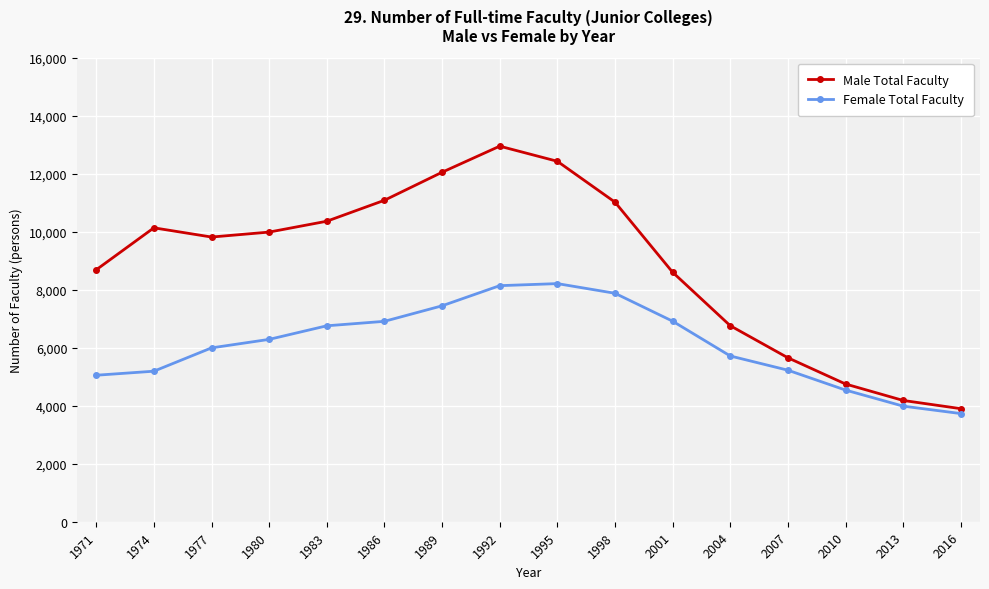

True or false: Female Total Faculty and Male Total Faculty cross at least once.

False